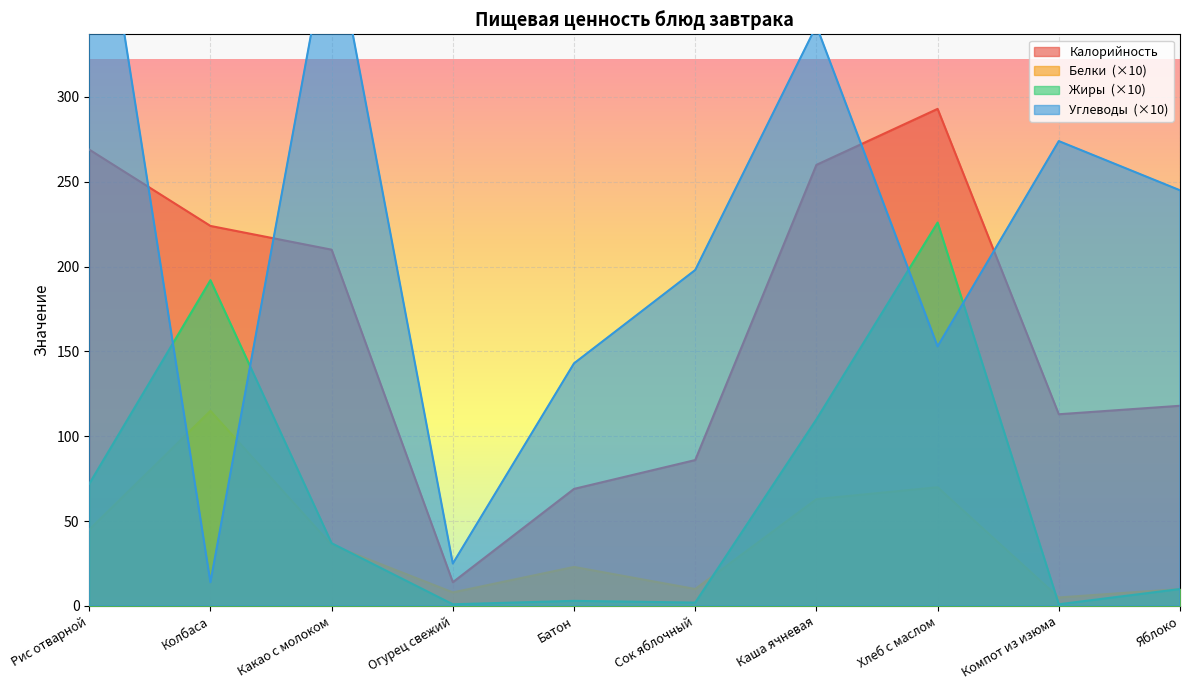

Is it true that Углеводы equals 423 at Яблоко?

False